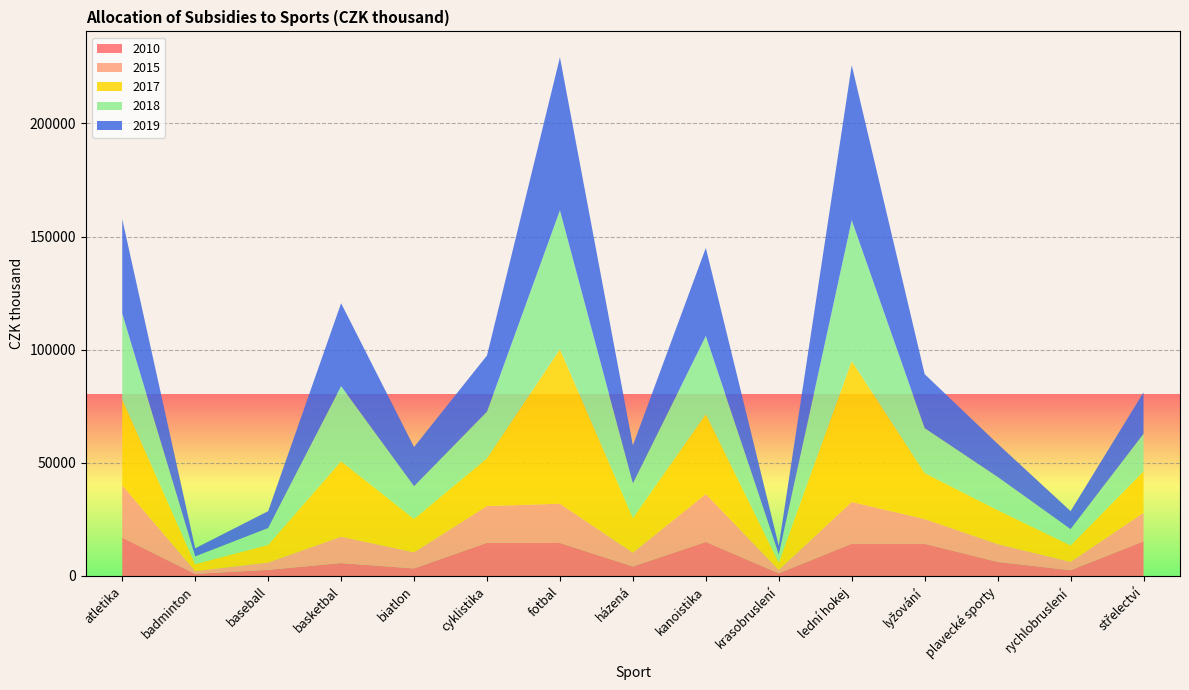

Reading left to right, list all the values displayed in this chart.

2010: 16940.0	914.6	2716.0	5695.9	3333.1	14677.6	14579.2	4199.6	15055.8	1190.5	14268.5	14222.7	6213.2	2553.0	15308.4
2015: 23149.7	1228.5	3220.0	11655.3	7131.9	16232.4	17342.0	6095.7	21154.7	1477.0	18442.6	10935.5	7874.7	3659.2	12609.1
2017: 37941.2	3098.3	7795.5	33280.4	14740.0	21074.6	68259.5	15291.1	35279.2	3265.2	62263.1	20288.1	14990.3	7295.8	18289.3
2018: 37942.0	3408.0	7449.0	33281.0	14446.0	20654.0	61434.0	15292.0	34574.0	3591.0	62264.0	19883.0	14691.0	7211.0	16631.0
2019: 41736.0	3578.0	7449.0	36609.0	17335.0	24785.0	67577.0	16821.0	38900.0	3771.0	68490.0	23860.0	14654.0	7932.0	18294.0